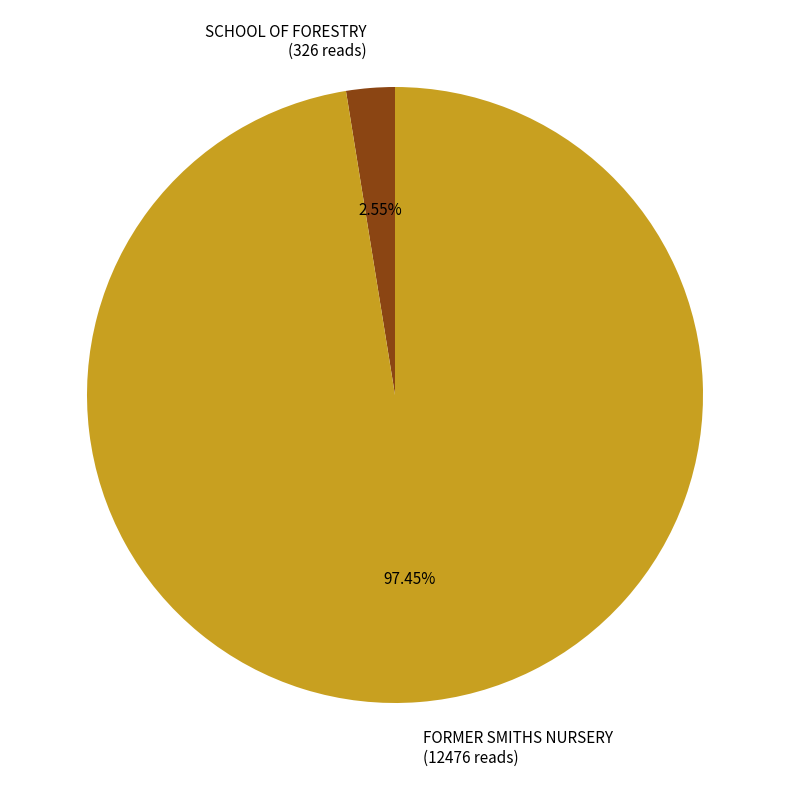

How many slices are in this pie chart?

2